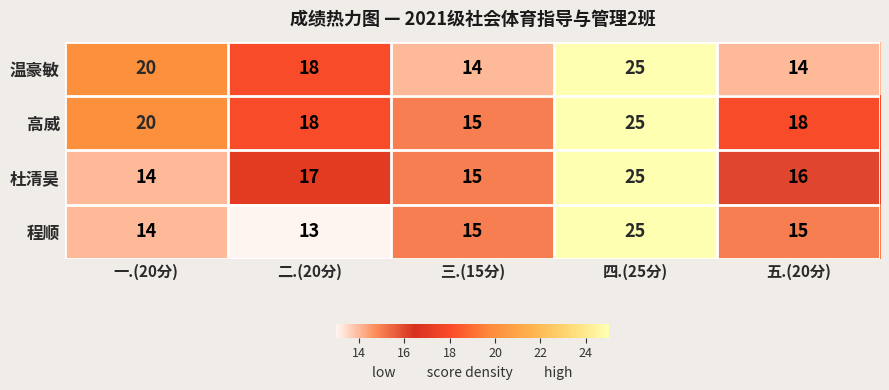

What is the total value across all series at 二.(20分)?

66